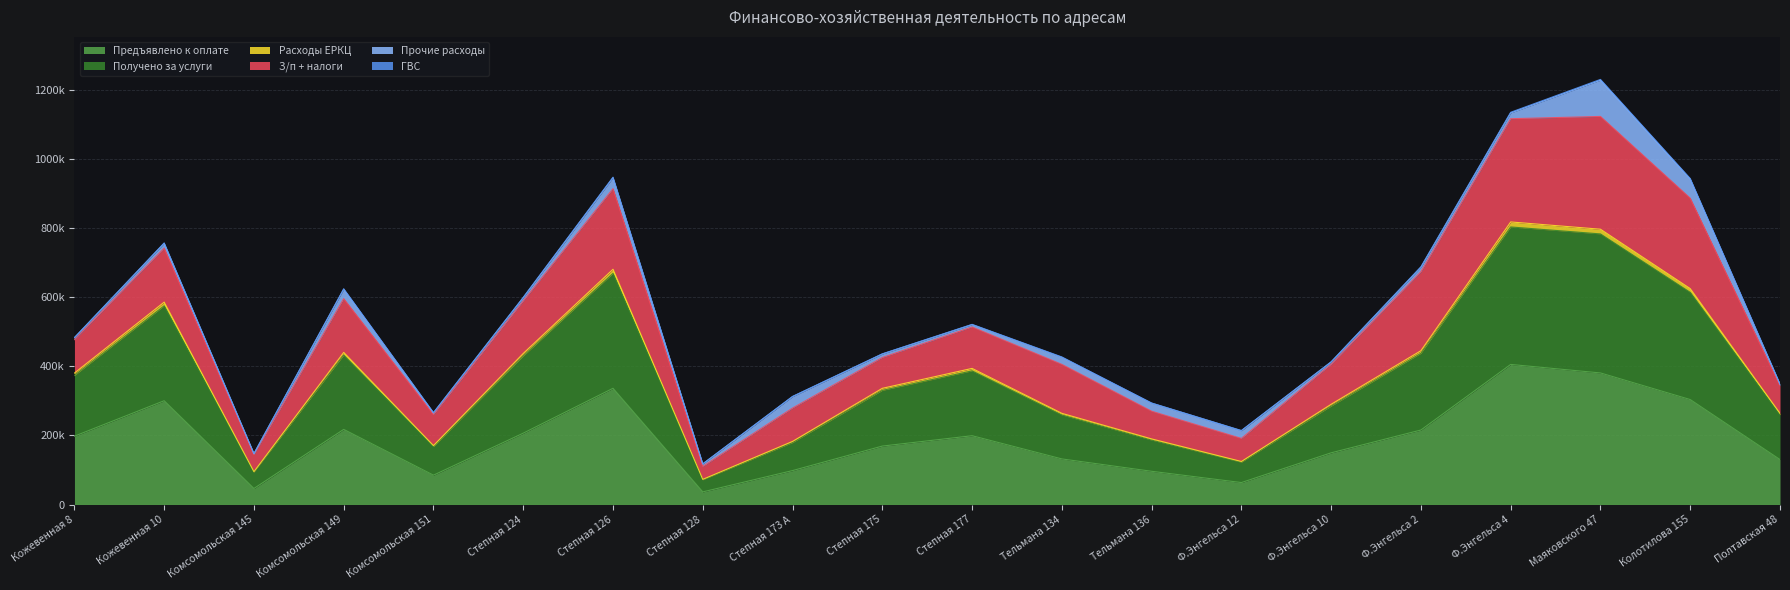

List the labels in order of Предъявлено к оплате value, smallest first.

Степная 128, Комсомольская 145, Ф.Энгельса 12, Комсомольская 151, Тельмана 136, Степная 173 А, Полтавская 48, Тельмана 134, Ф.Энгельса 10, Степная 175, Кожевенная 8, Степная 177, Степная 124, Ф.Энгельса 2, Комсомольская 149, Кожевенная 10, Колотилова 155, Степная 126, Маяковского 47, Ф.Энгельса 4